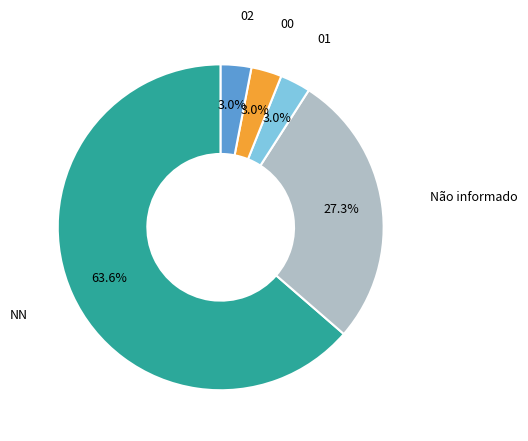

Which has a higher value, 02 or Não informado?

Não informado